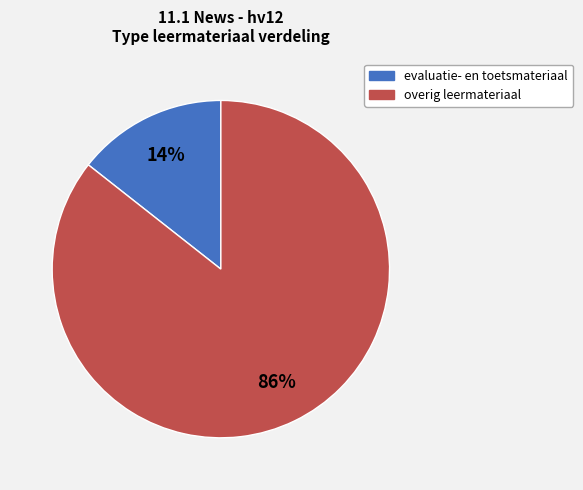

Does any single category account for the majority?

Yes